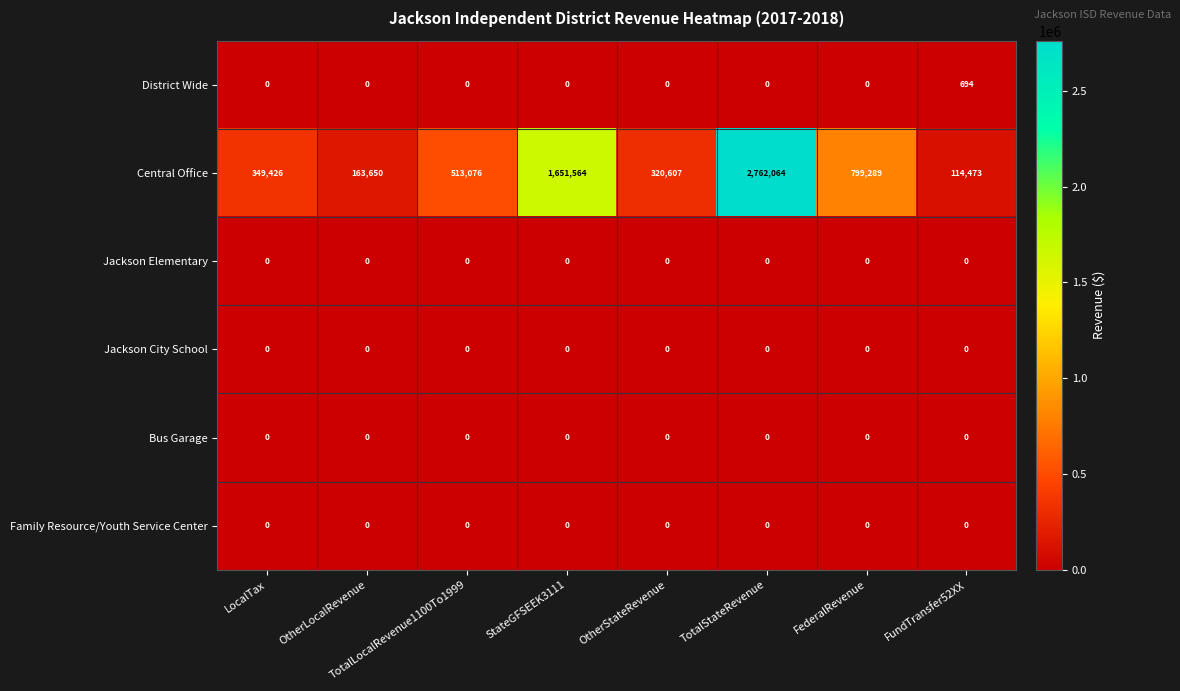

What is the difference between the second highest and minimum values in the Central Office series?

1537091